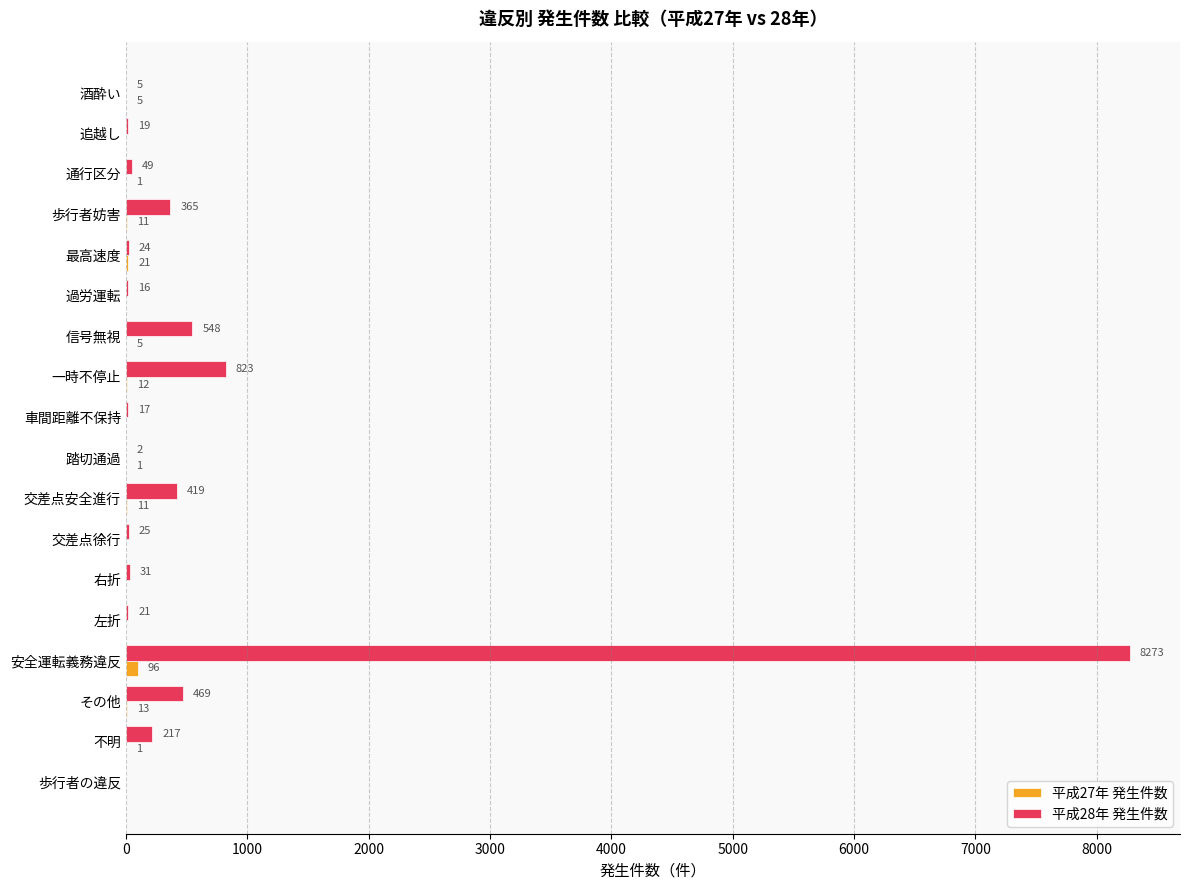

What is the maximum value shown in the chart?

8273